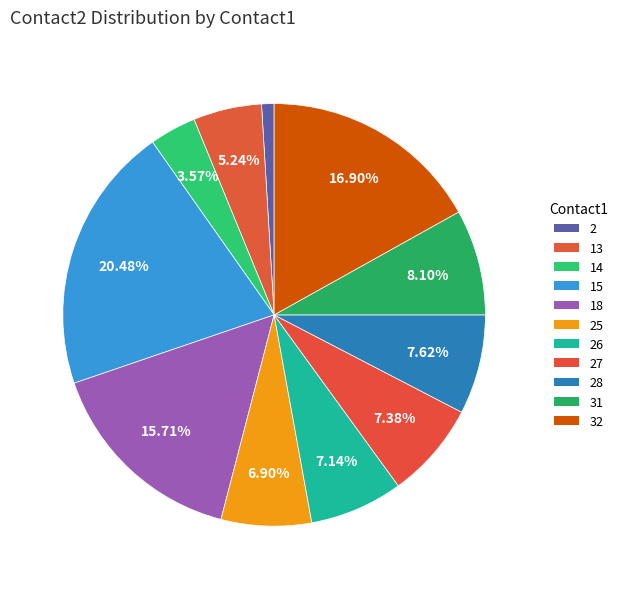

How many segments does this pie chart have?

11